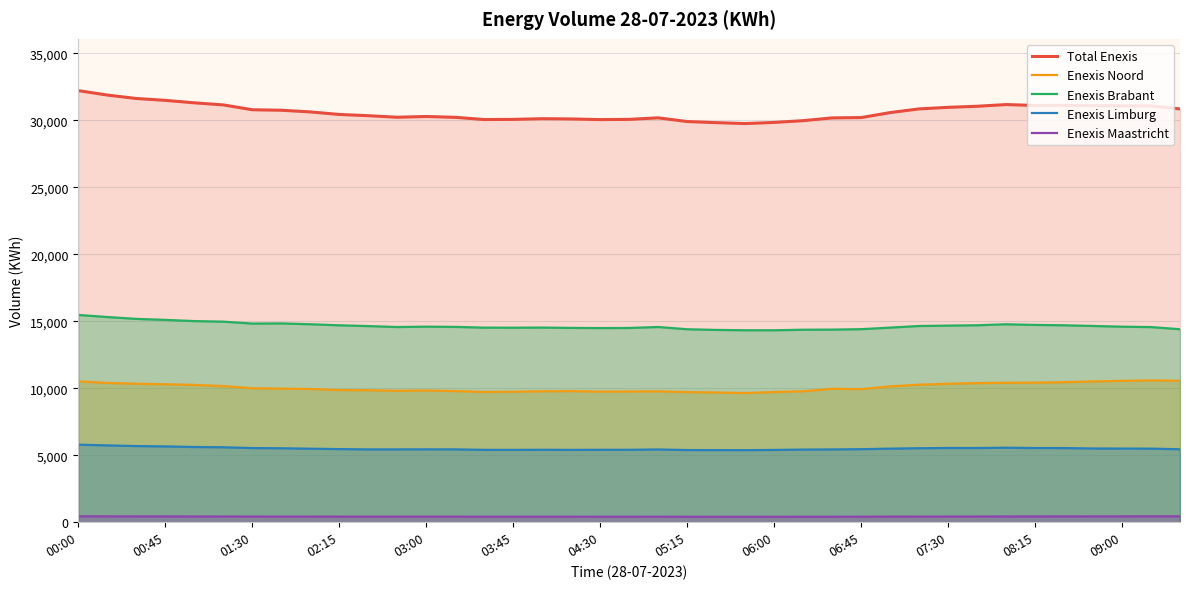

Which series has the largest total across all categories?

Total Enexis